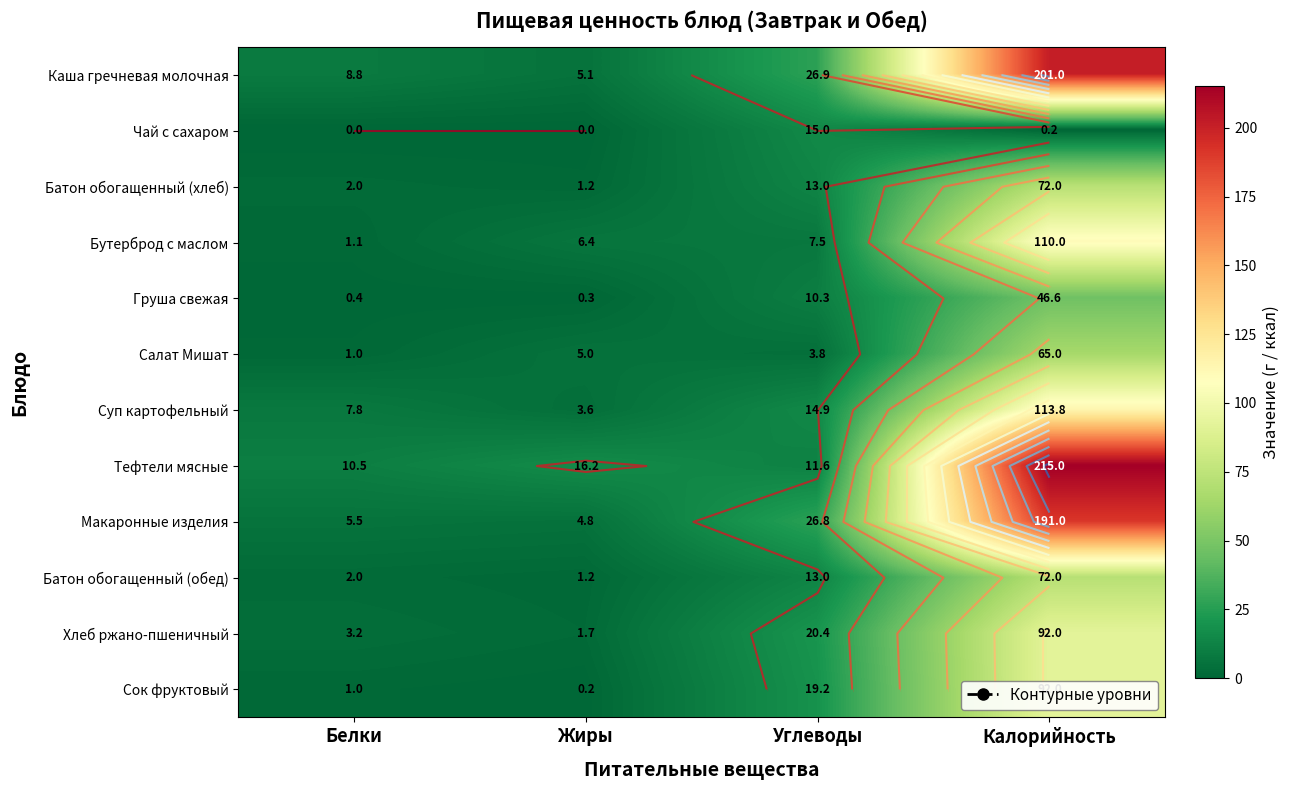

Rank the categories by Хлеб ржано-пшеничный value from highest to lowest.

Калорийность, Углеводы, Белки, Жиры